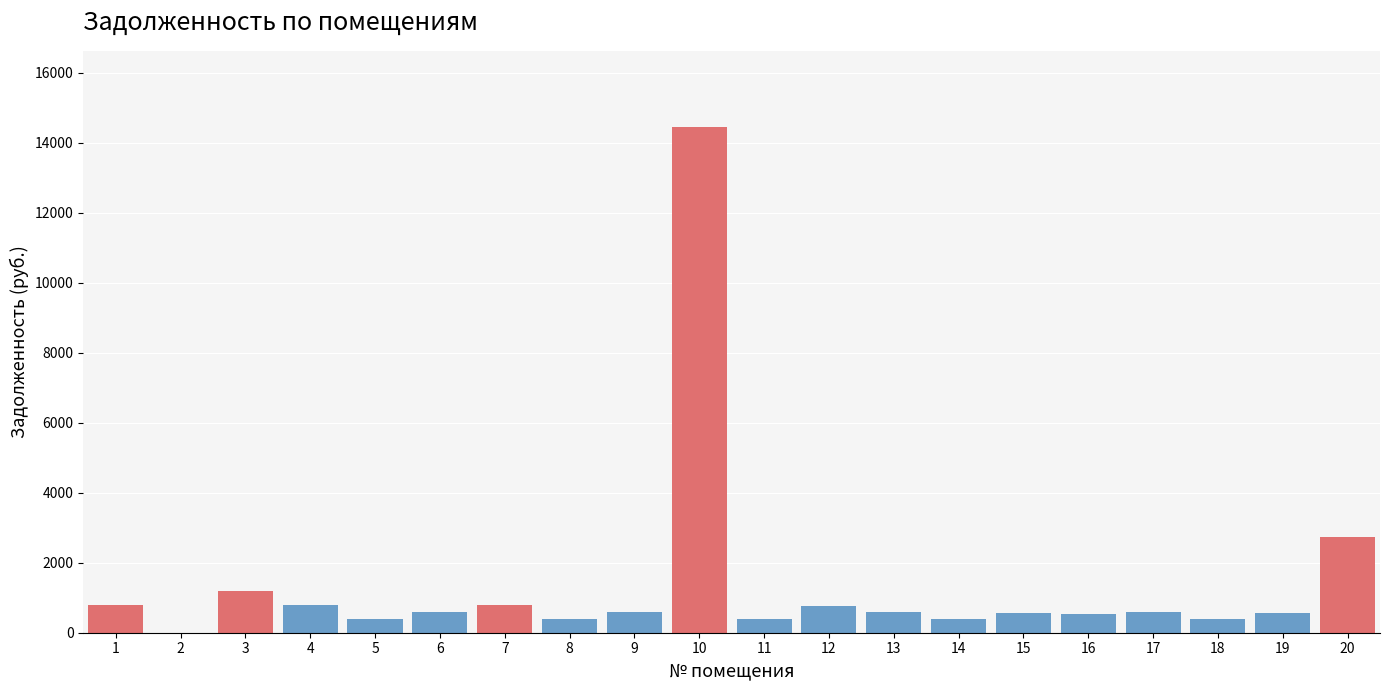

What is the greatest value displayed?

14459.6